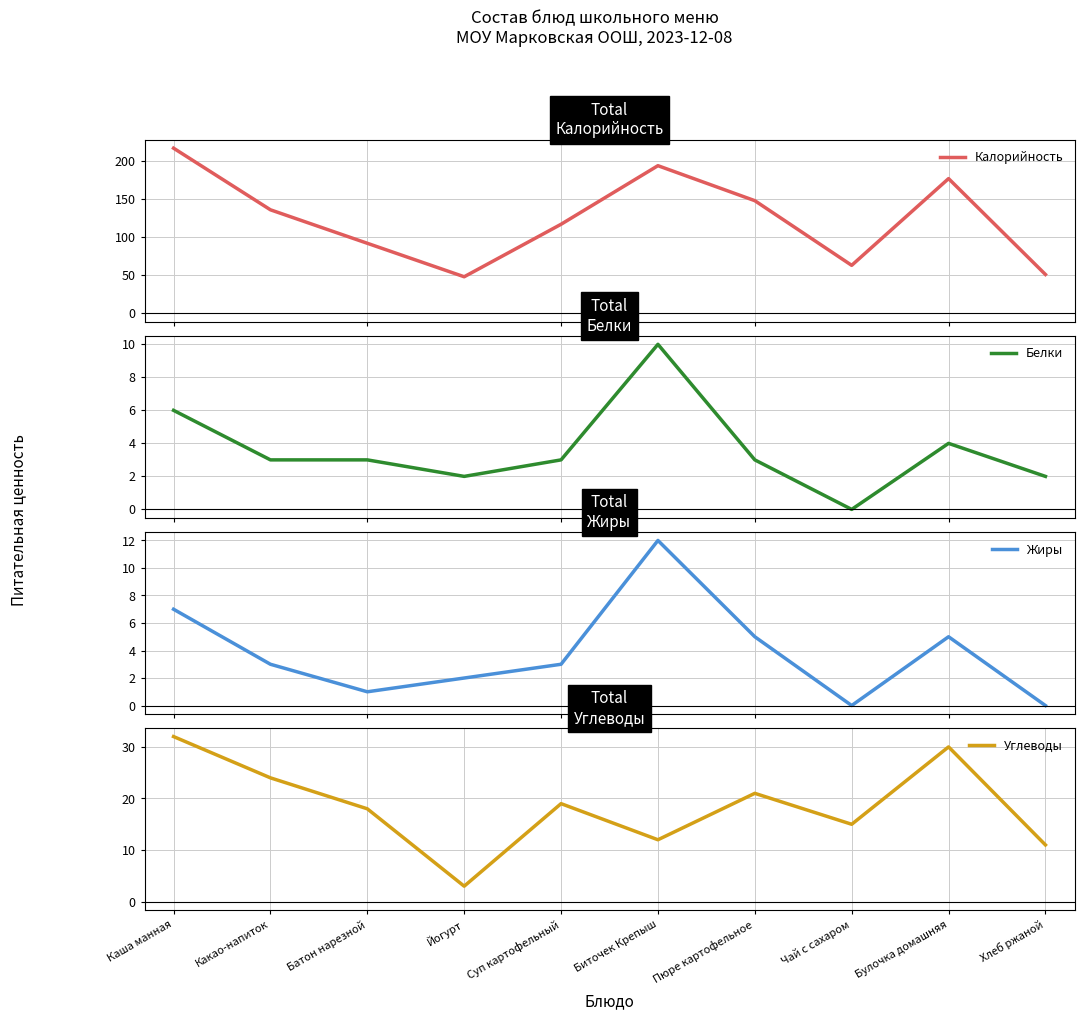

True or false: Калорийность has a value of 136 at Какао-напиток.

True